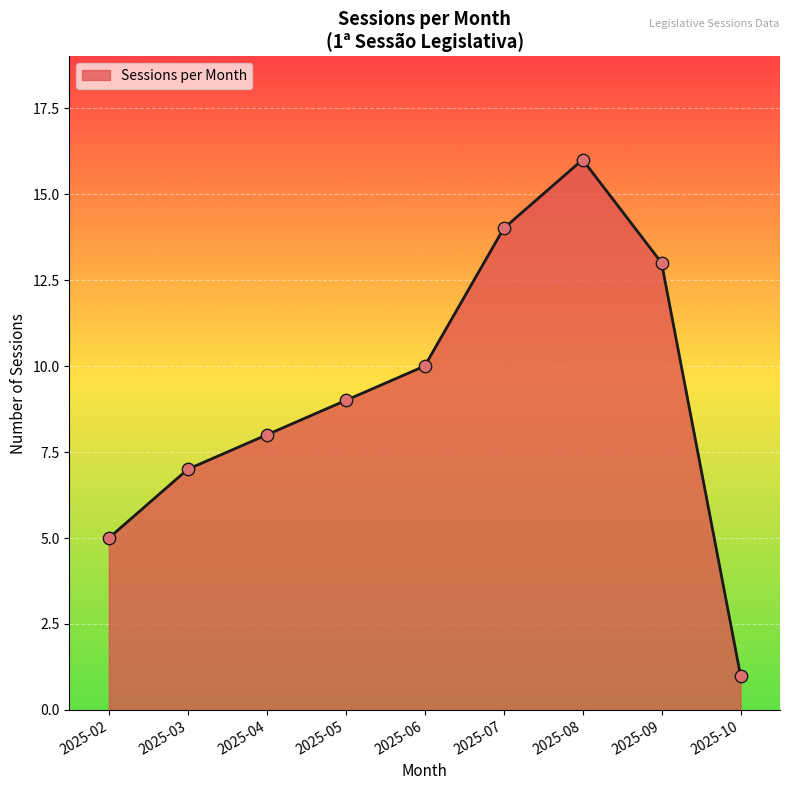

Which has a higher value, 2025-02 or 2025-08?

2025-08